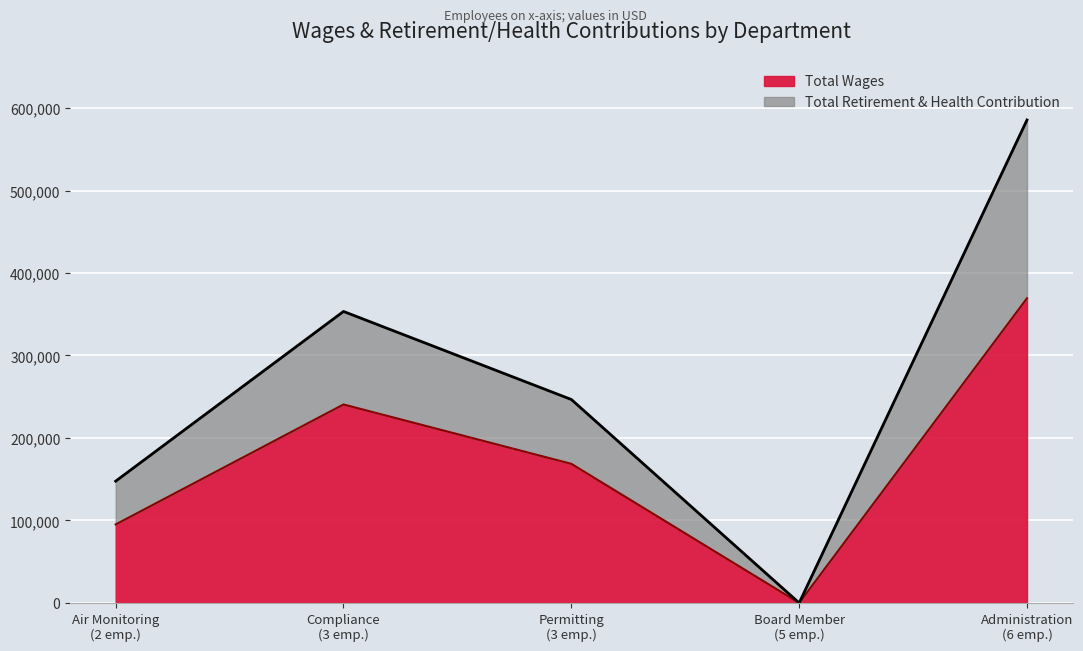

Rank the series by their maximum value, from lowest to highest.

Total Retirement & Health Contribution, Total Wages